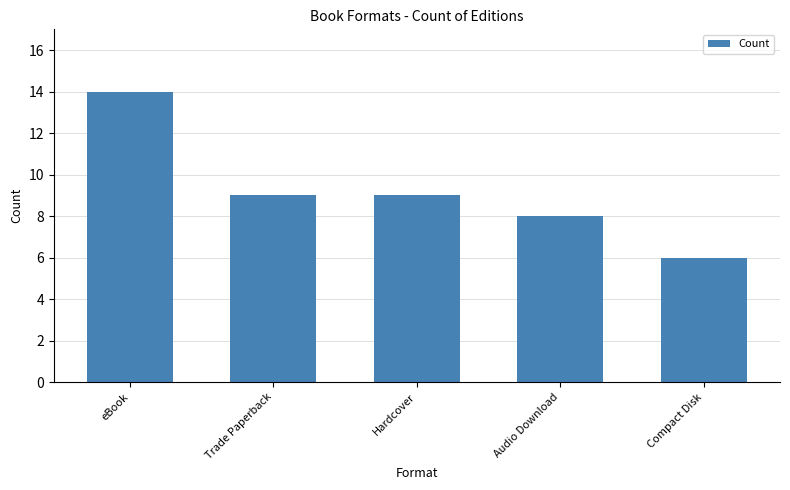

How many bars are there in total?

5